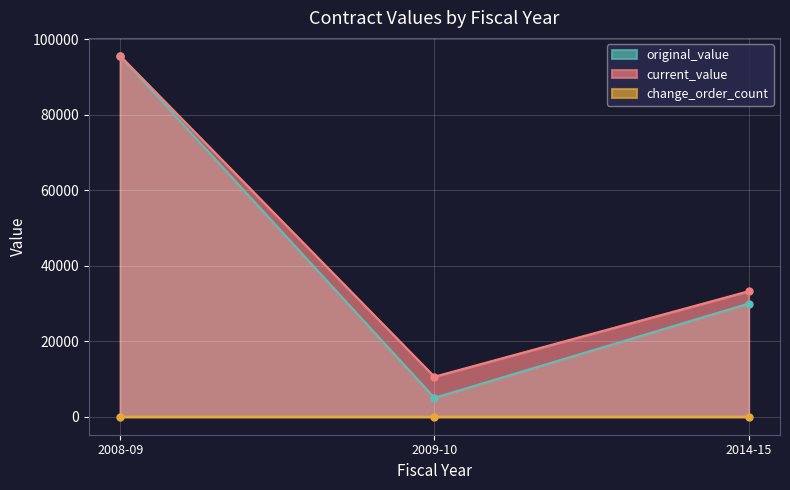

What is the label of the 1st point from the left?

2008-09